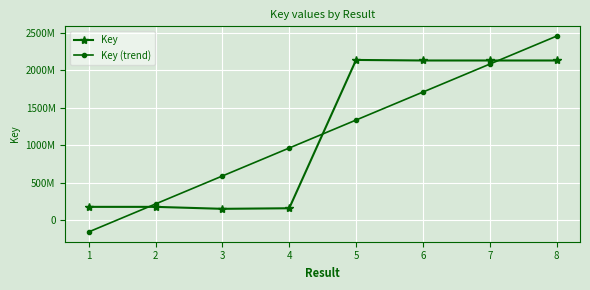

Which series has the largest range (max minus min)?

Key (trend)